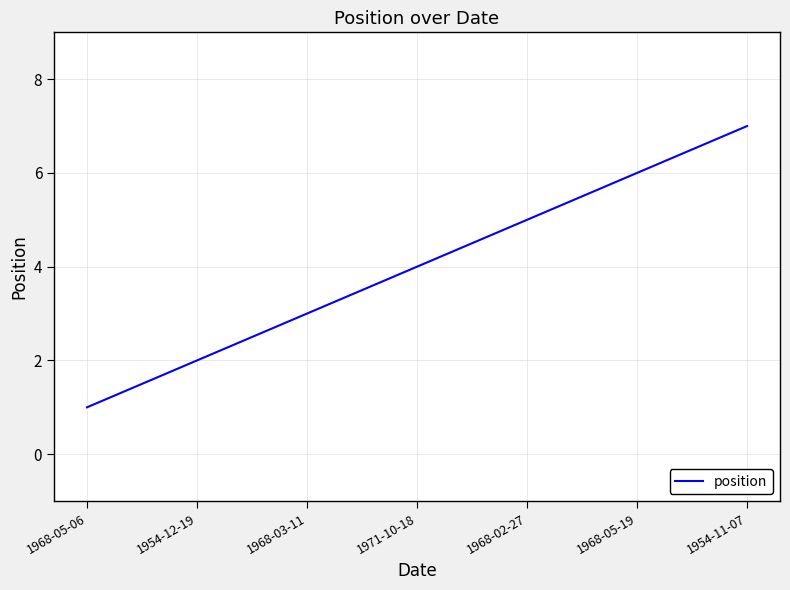

At which category does the chart reach its minimum across all series?

1968-05-06